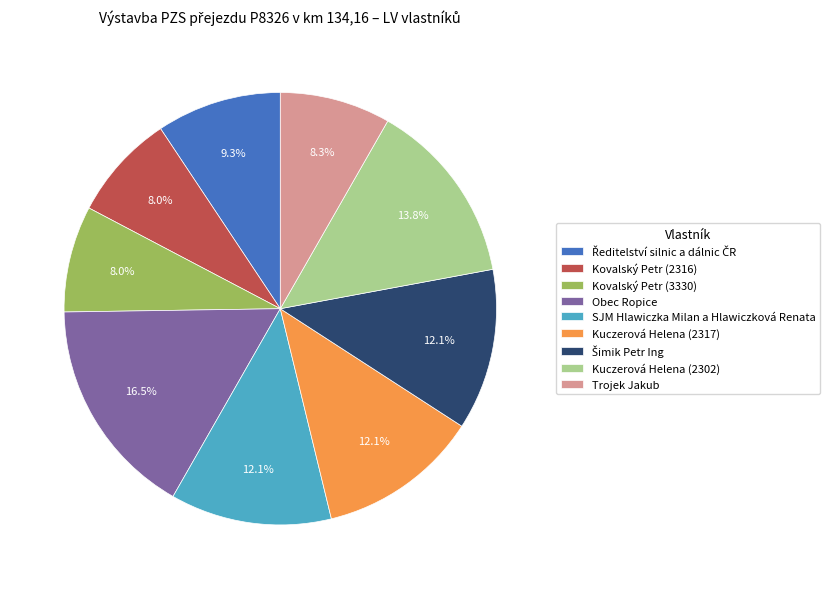

What percentage do Obec Ropice and Trojek Jakub together represent?

24.8%